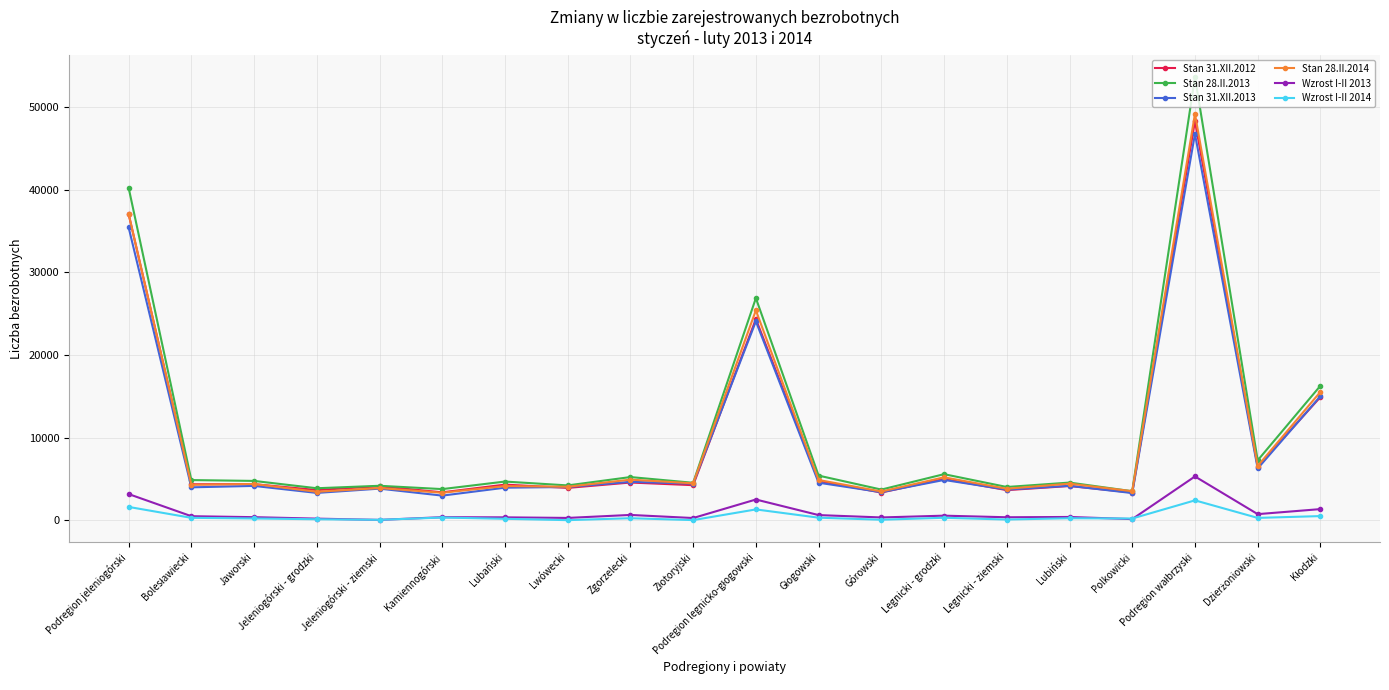

What position from the right is Zgorzelecki?

12